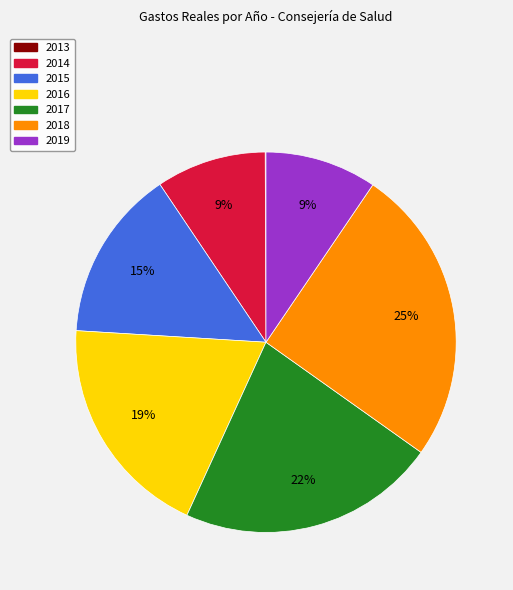

What percentage is the 2017 slice, to the nearest percent?

22%